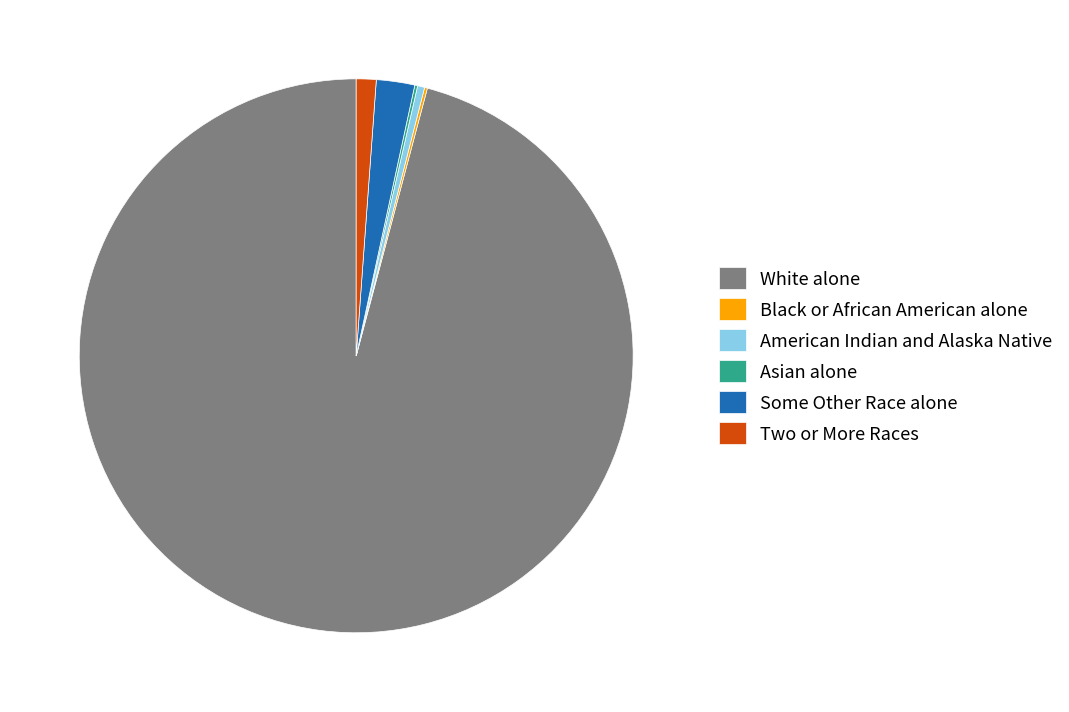

Combined, do White alone and Some Other Race alone account for over 50%?

Yes